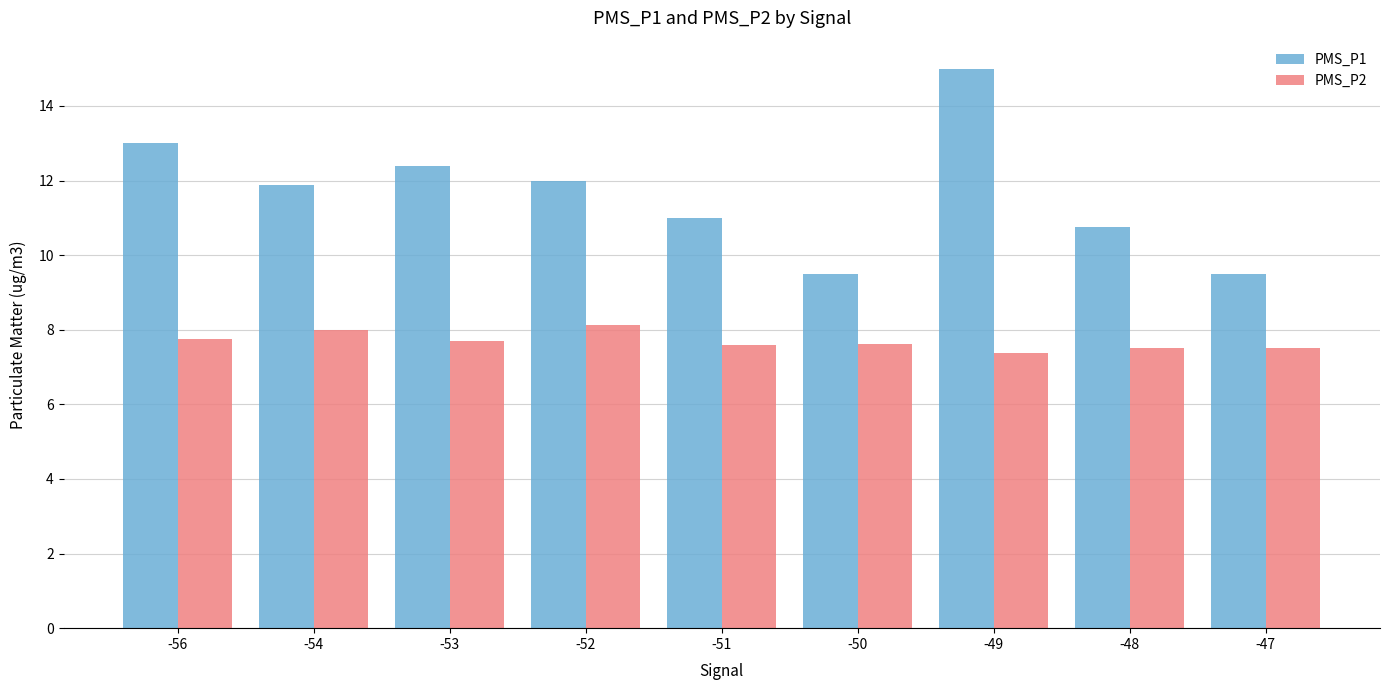

Are the bars grouped side by side (vs. stacked)?

Yes